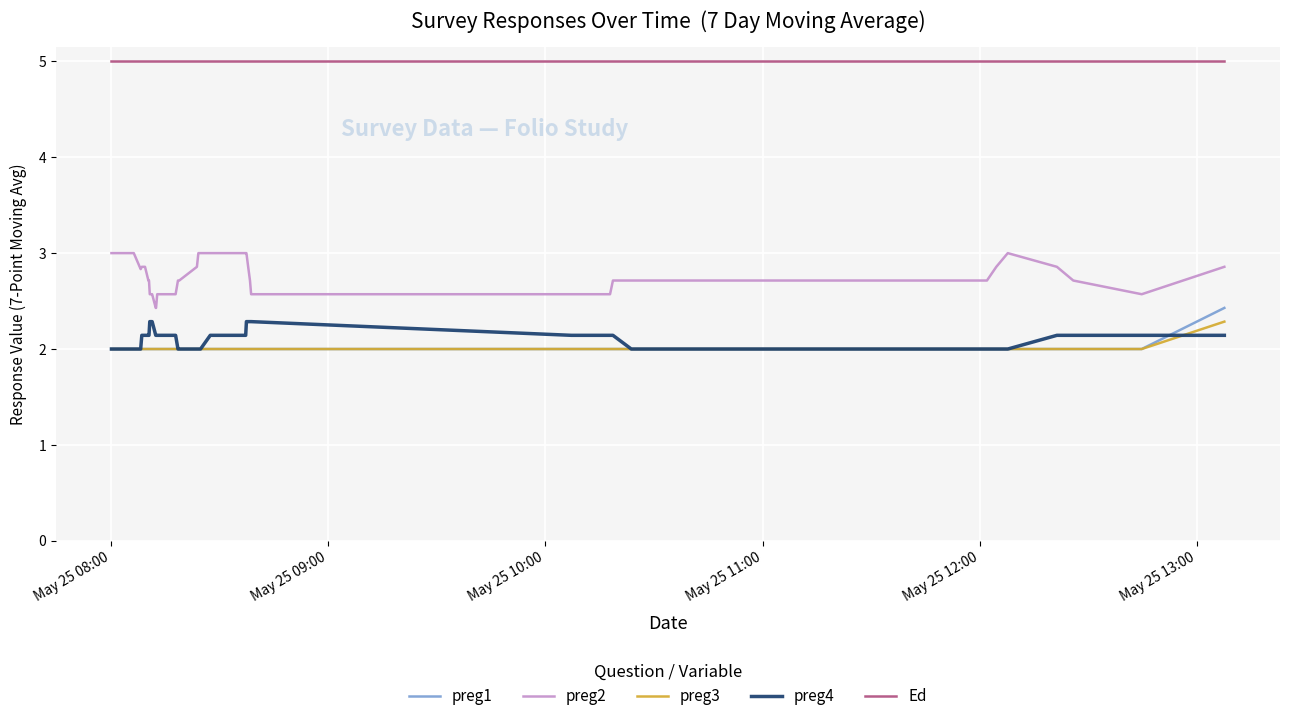

Which series has the largest range (max minus min)?

preg2